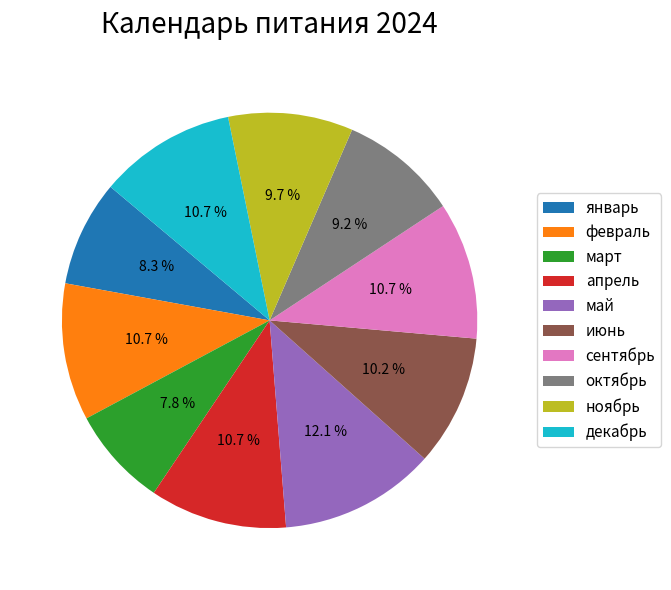

Combined, what portion of the pie is сентябрь and июнь?

20.9%